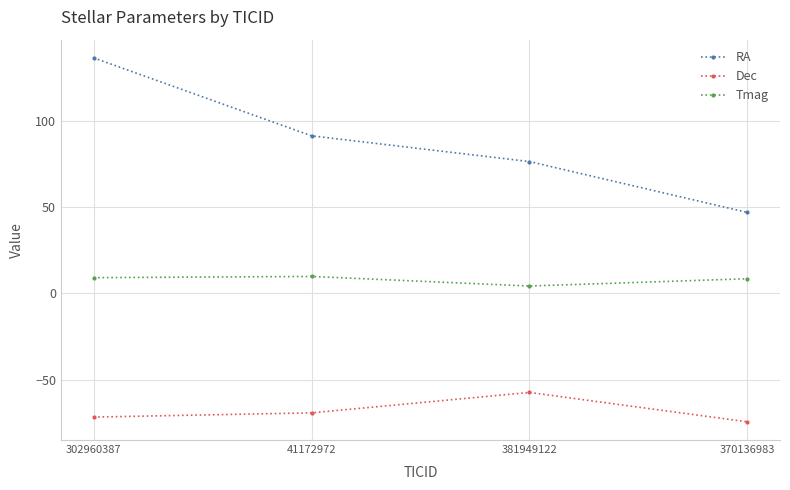

At how many categories does at least one series exceed 68?

3